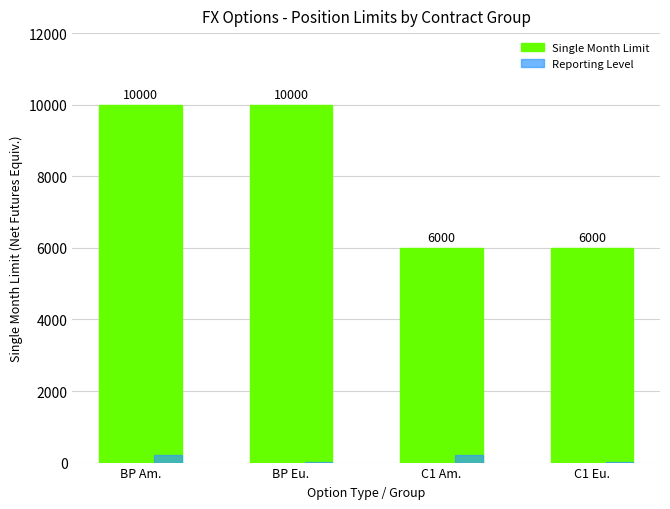

What is the sum of all Single Month Limit values?

32000